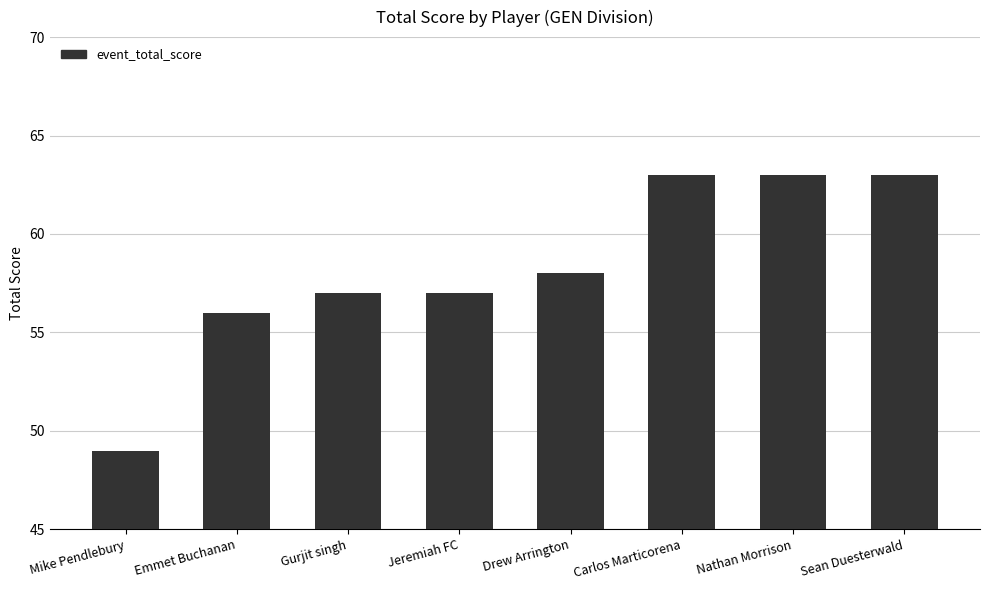

Reading left to right, extract all data points from this chart.

Mike Pendlebury=49	Emmet Buchanan=56	Gurjit singh=57	Jeremiah FC=57	Drew Arrington=58	Carlos Marticorena=63	Nathan Morrison=63	Sean Duesterwald=63